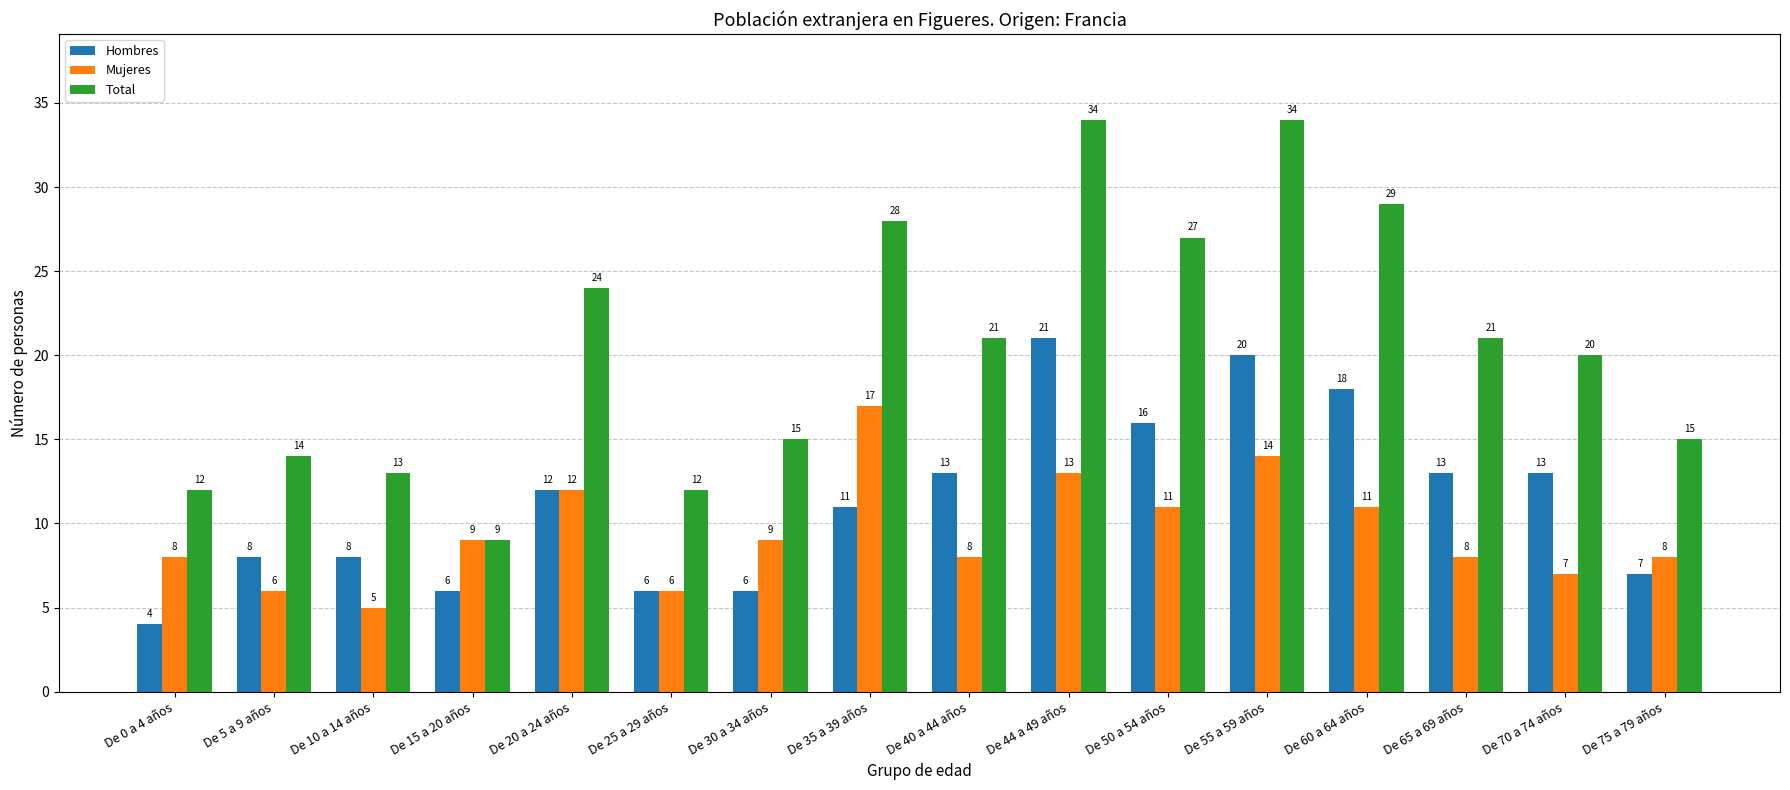

Reading left to right, list all the values displayed in this chart.

Hombres: De 0 a 4 años=4	De 5 a 9 años=8	De 10 a 14 años=8	De 15 a 20 años=6	De 20 a 24 años=12	De 25 a 29 años=6	De 30 a 34 años=6	De 35 a 39 años=11	De 40 a 44 años=13	De 44 a 49 años=21	De 50 a 54 años=16	De 55 a 59 años=20	De 60 a 64 años=18	De 65 a 69 años=13	De 70 a 74 años=13	De 75 a 79 años=7
Mujeres: De 0 a 4 años=8	De 5 a 9 años=6	De 10 a 14 años=5	De 15 a 20 años=9	De 20 a 24 años=12	De 25 a 29 años=6	De 30 a 34 años=9	De 35 a 39 años=17	De 40 a 44 años=8	De 44 a 49 años=13	De 50 a 54 años=11	De 55 a 59 años=14	De 60 a 64 años=11	De 65 a 69 años=8	De 70 a 74 años=7	De 75 a 79 años=8
Total: De 0 a 4 años=12	De 5 a 9 años=14	De 10 a 14 años=13	De 15 a 20 años=9	De 20 a 24 años=24	De 25 a 29 años=12	De 30 a 34 años=15	De 35 a 39 años=28	De 40 a 44 años=21	De 44 a 49 años=34	De 50 a 54 años=27	De 55 a 59 años=34	De 60 a 64 años=29	De 65 a 69 años=21	De 70 a 74 años=20	De 75 a 79 años=15